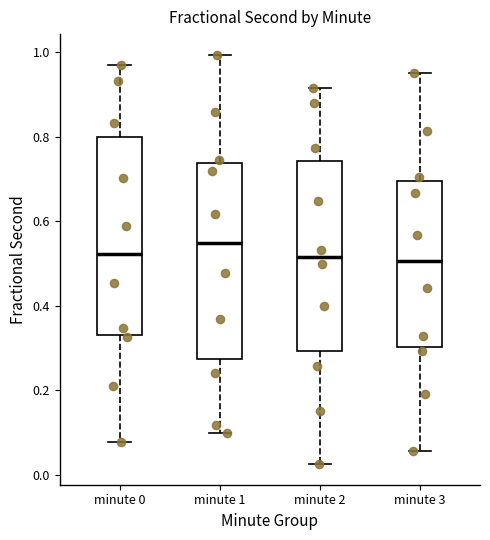

Where does the median line of the box for minute 1 sit on the y-axis? The values are not printed on the chart, so give them approximately, as read against the axis.

0.54